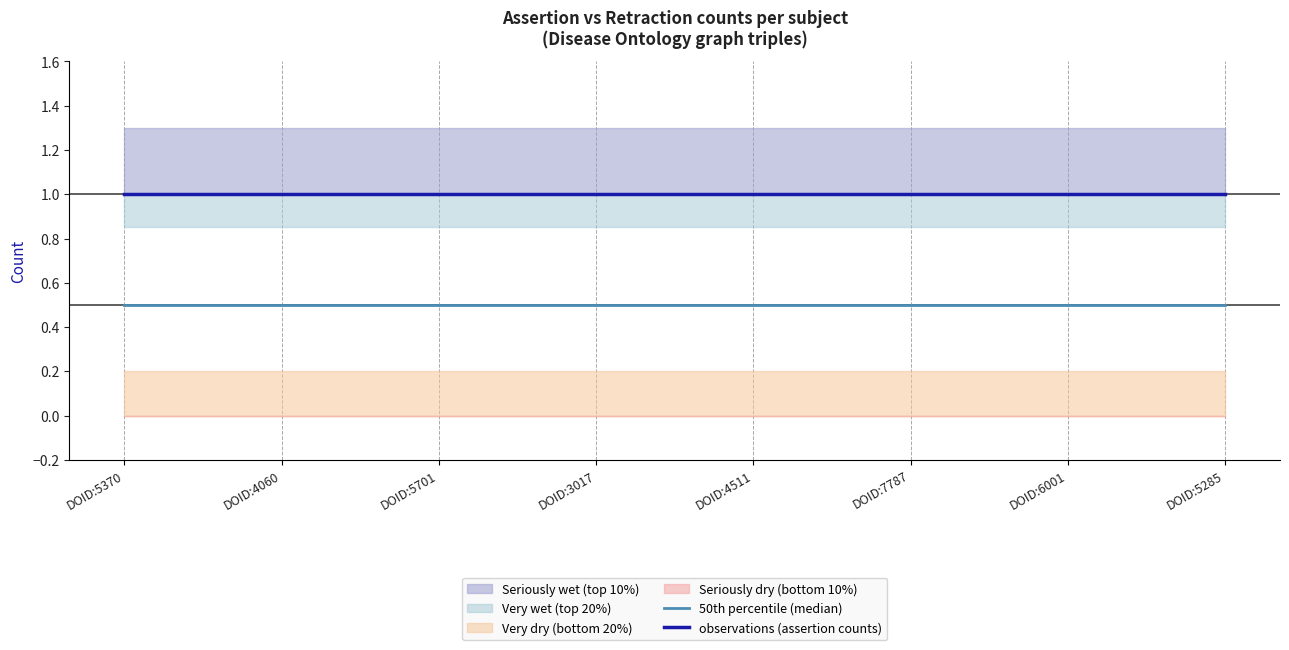

Rank the series at DOID:5701 from lowest to highest value.

50th percentile (median), observations (assertion counts)